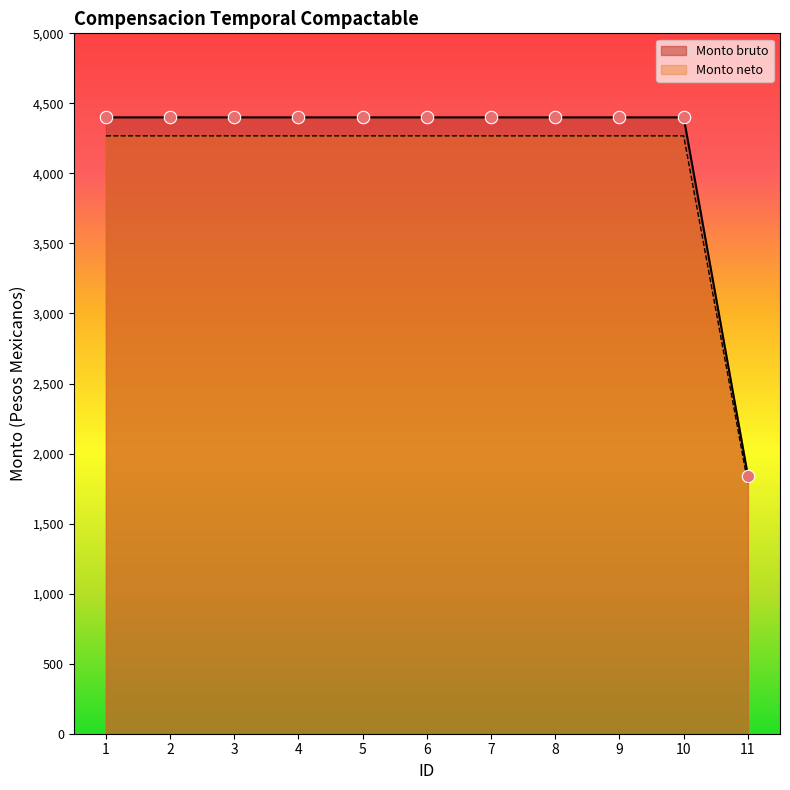

What are all the series names shown in the legend?

Monto bruto, Monto neto